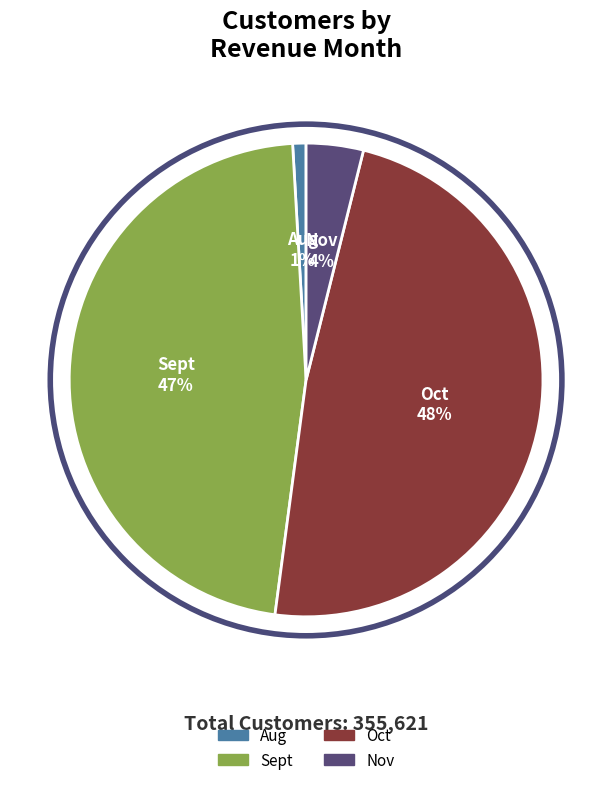

Combined, do Aug and Sept account for over 50%?

No